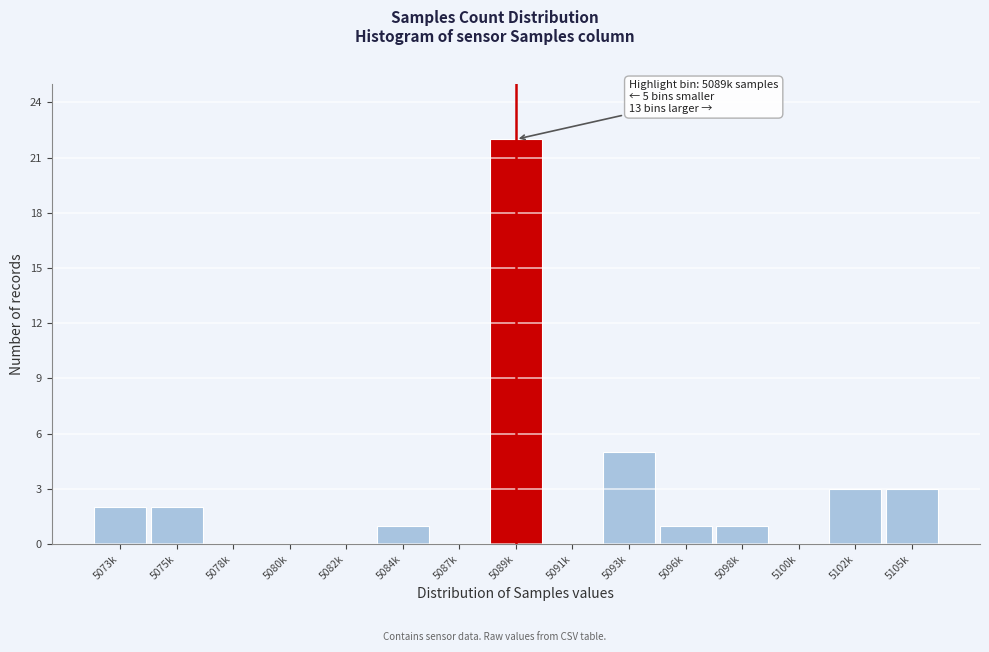

Reading left to right, extract all data points from this chart.

5073k=2	5075k=2	5078k=0	5080k=0	5082k=0	5084k=1	5087k=0	5089k=22	5091k=0	5093k=5	5096k=1	5098k=1	5100k=0	5102k=3	5105k=3